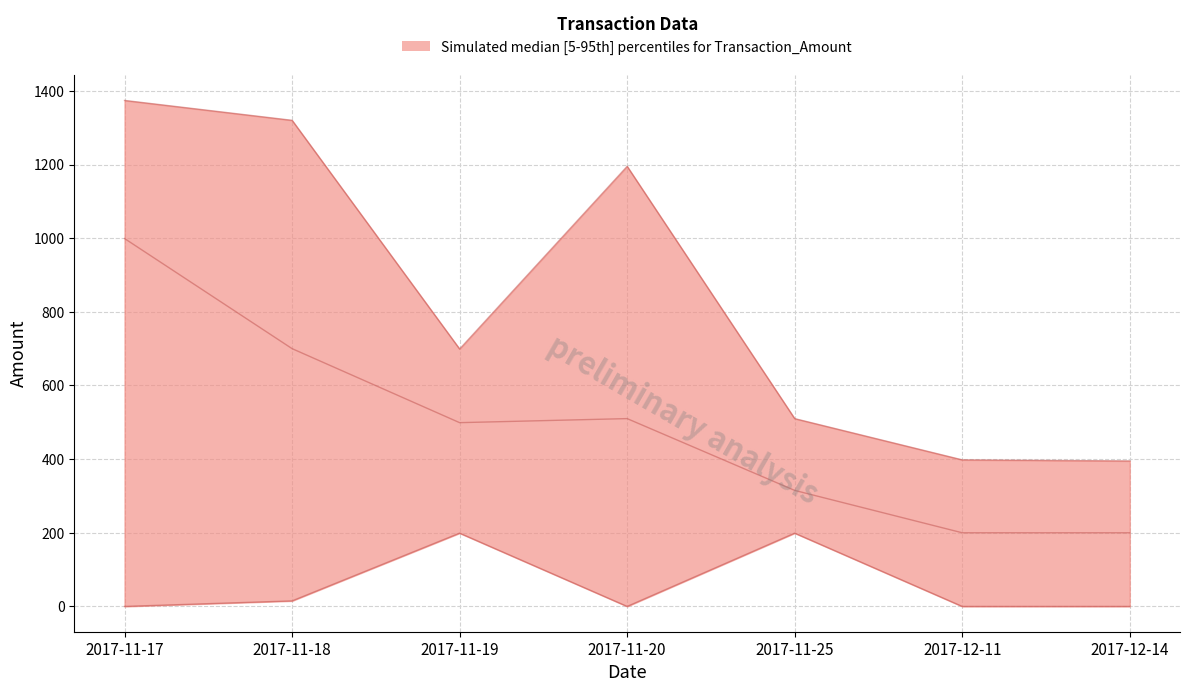

What is the sum of the median values at 2017-11-25 and 2017-11-19?

814.1